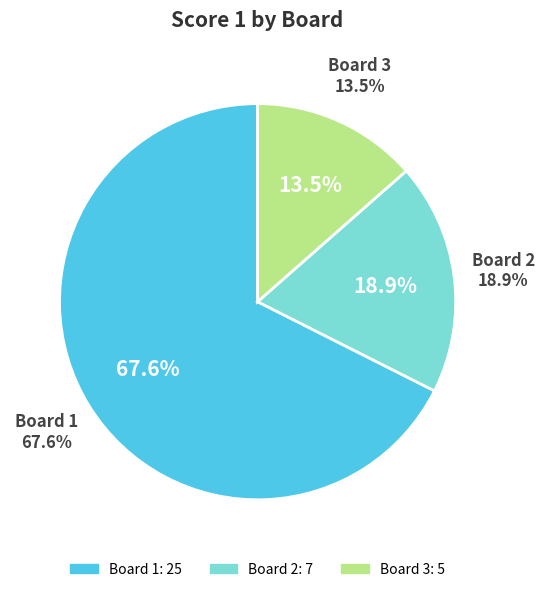

Combined, what portion of the pie is Board 2 and Board 1?

86.5%